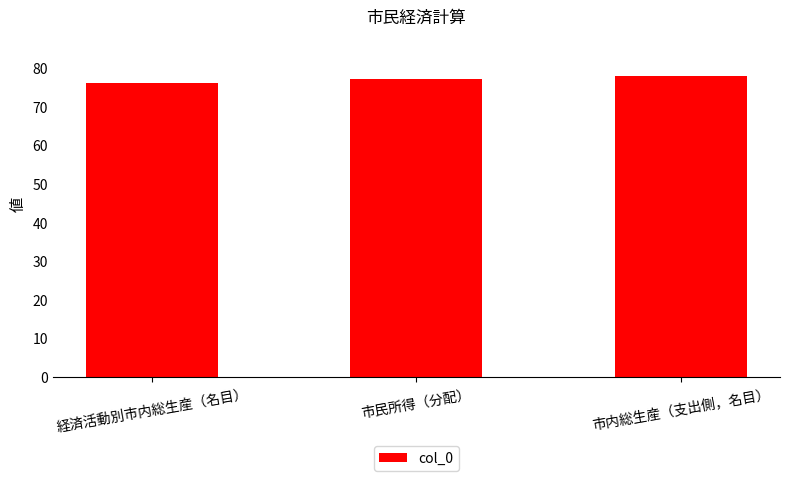

Is it true that the value at 市内総生産（支出側，名目） is 78?

True